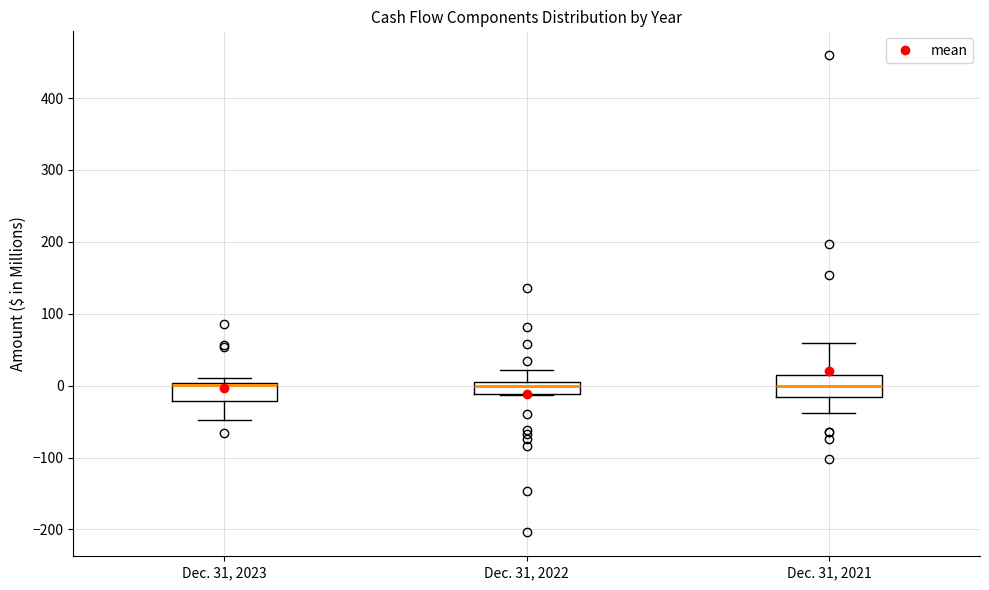

Reading left to right, read every box against the y-axis: the position of its median line, the range the box covers, and the ends of its whiskers. The values are not printed on the chart, so give them approximately, as read against the axis.

Dec. 31, 2023: median 0 (just below the box's upper edge), box -20 to 0, whiskers -50 to 10
Dec. 31, 2022: median 0, box -10 to 10, whiskers -10 to 20
Dec. 31, 2021: median 0, box -20 to 10, whiskers -40 to 60